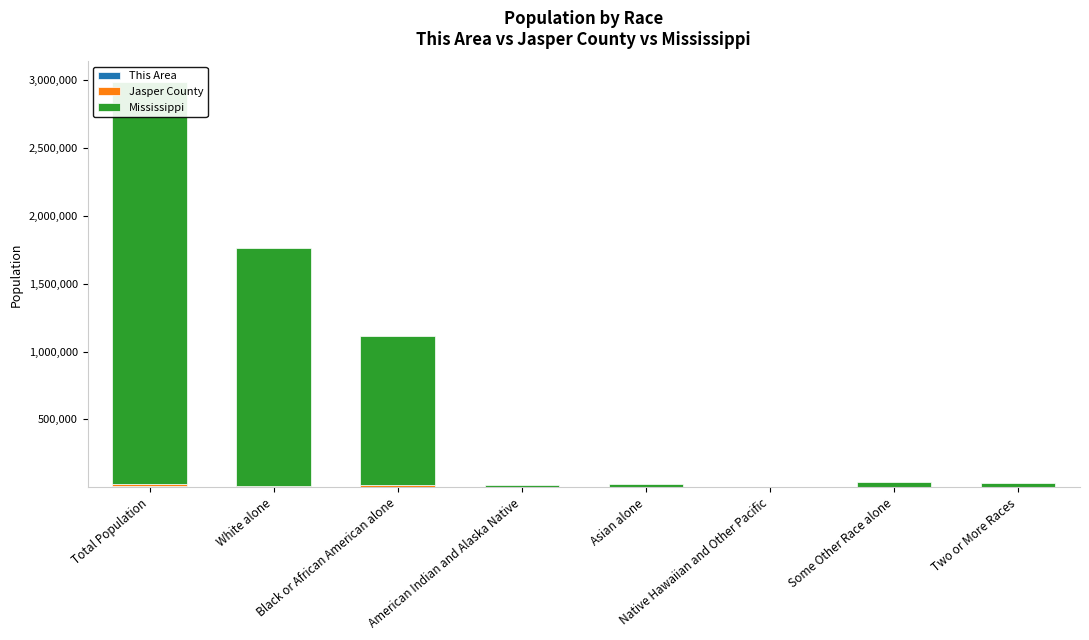

What is the value of the This Area bar at the 2nd from the left?

1260